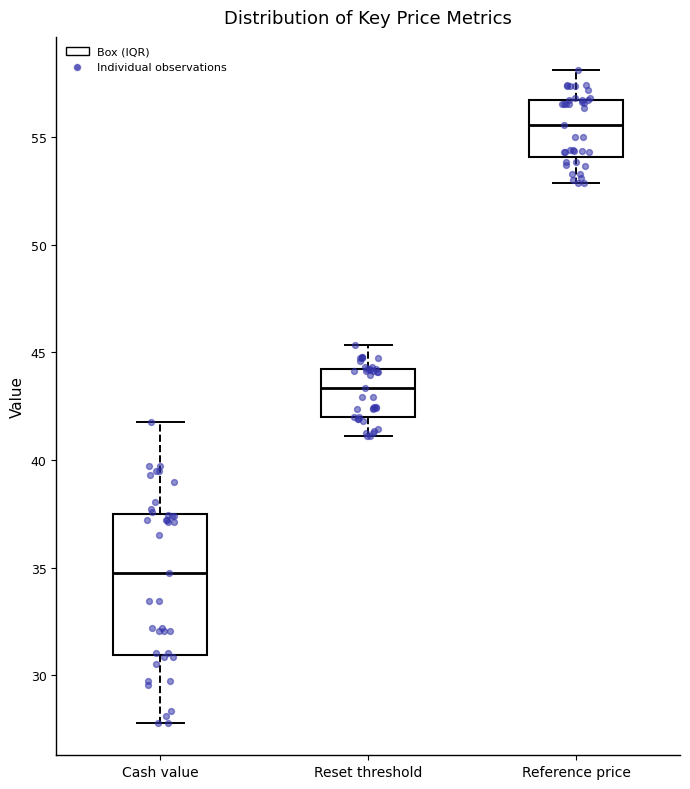

Reading left to right, read every box against the y-axis: the position of its median line, the range the box covers, and the ends of its whiskers. The values are not printed on the chart, so give them approximately, as read against the axis.

Cash value: median 34.5, box 31.0 to 37.5, whiskers 28.0 to 42.0
Reset threshold: median 43.5, box 42.0 to 44.0, whiskers 41.0 to 45.5
Reference price: median 55.5, box 54.0 to 56.5, whiskers 53.0 to 58.0